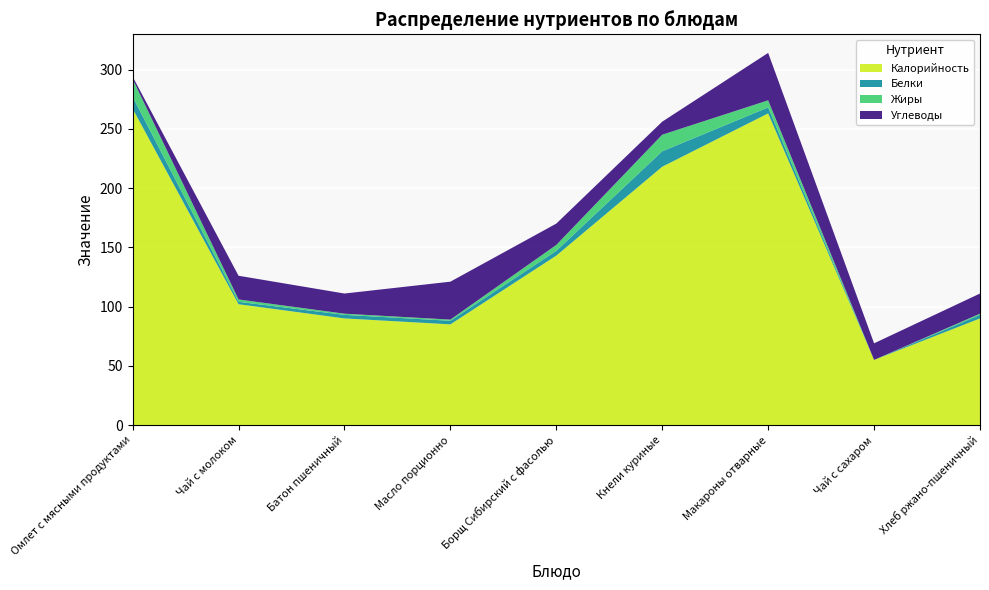

Reading left to right, list all the values displayed in this chart.

Калорийность: 267	102	90	85	143	218	263	55	90
Белки: 10	2	3	3	4	13	5	0	3
Жиры: 15	2	1	1	5	14	6	0	1
Углеводы: 2	20	17	32	18	11	40	14	17